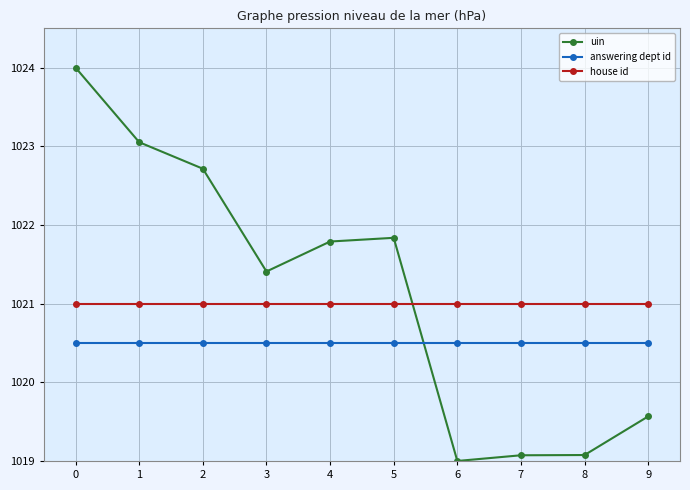

What are all the series names shown in the legend?

uin, answering dept id, house id